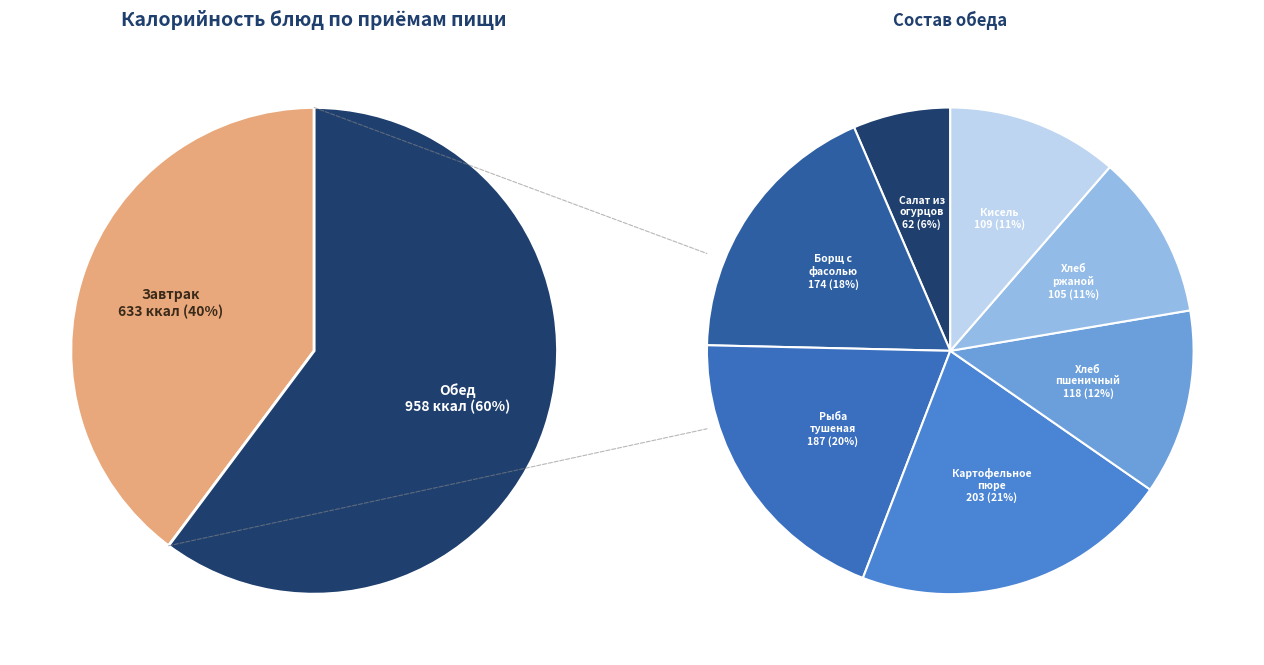

Does Хлеб пшеничный represent more than half of the total?

No